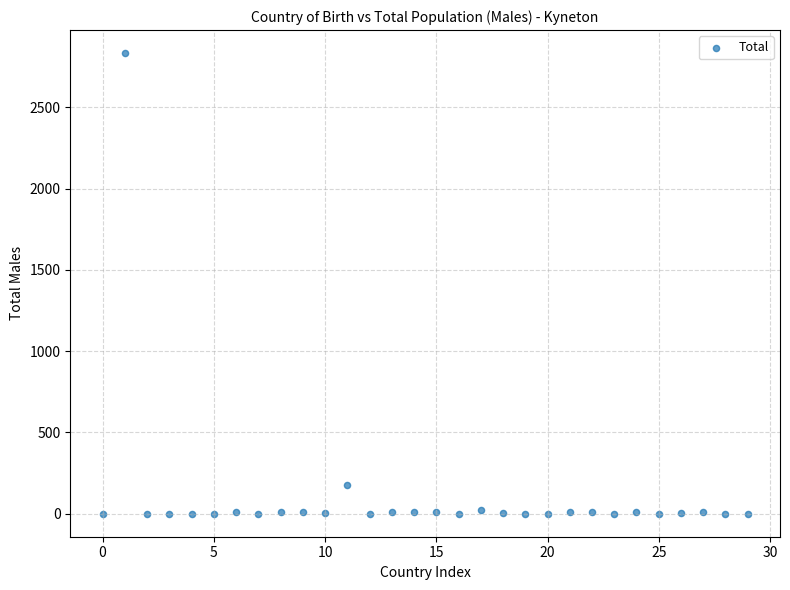

What is the range of Y values (max minus min)?

2833